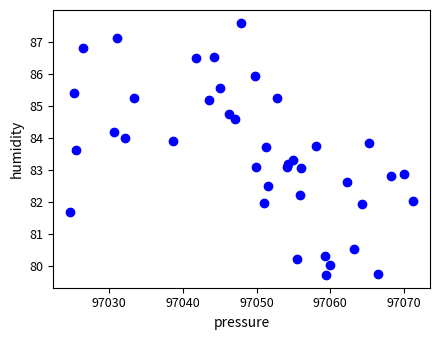

What is the range of Y values (max minus min)?

7.9